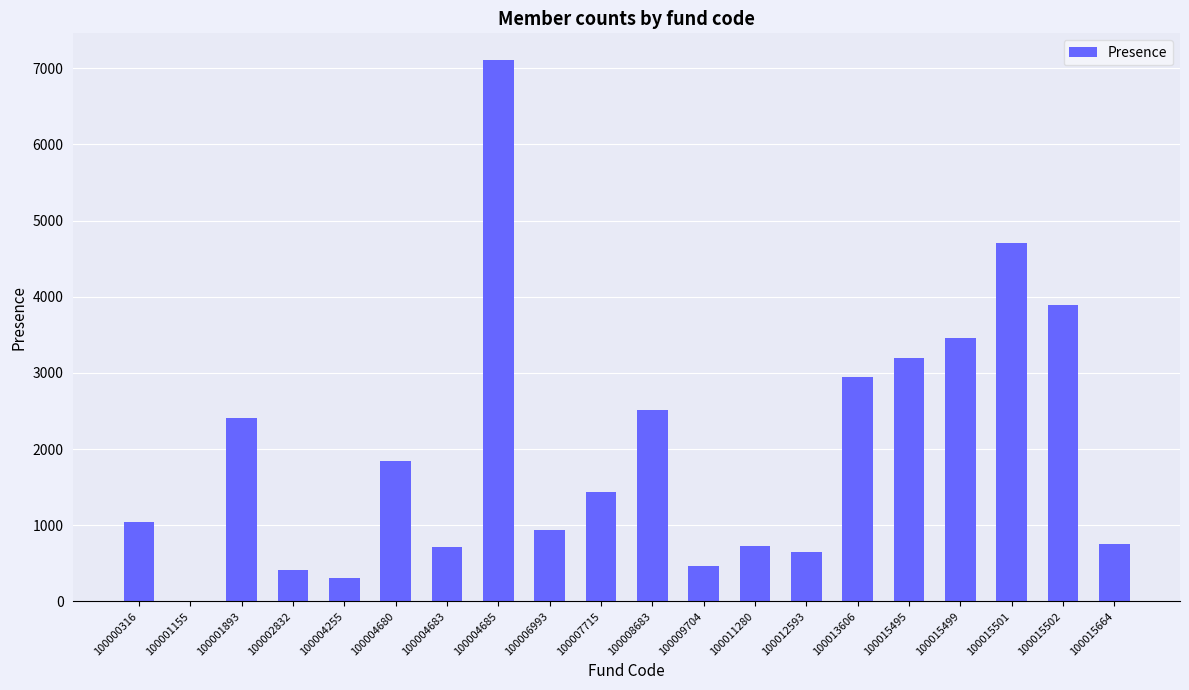

Which category has the highest value across all series?

100004685